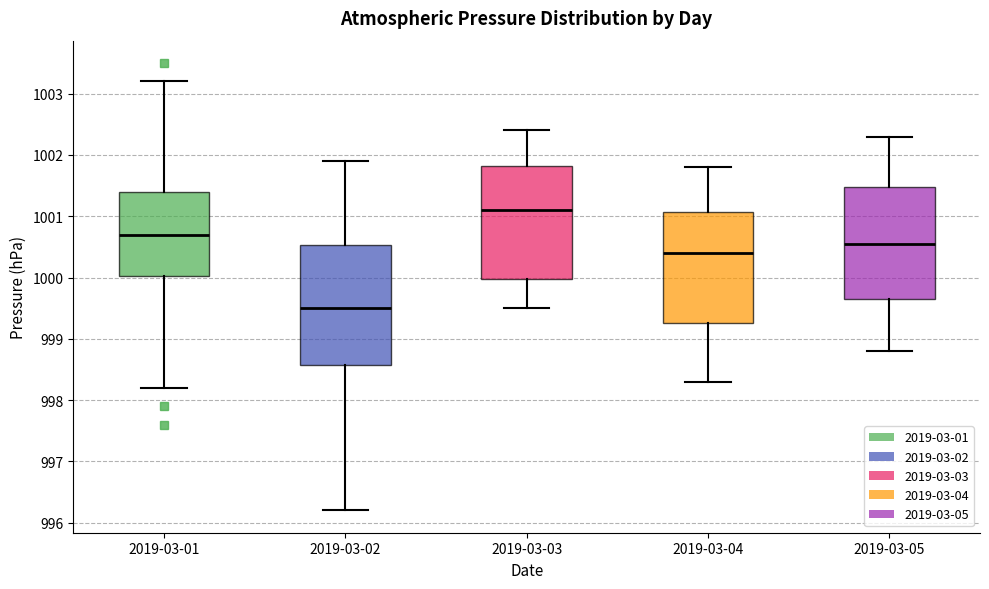

Reading left to right, read every box against the y-axis: the position of its median line, the range the box covers, and the ends of its whiskers. The values are not printed on the chart, so give them approximately, as read against the axis.

2019-03-01: median 1000.7, box 1000.0 to 1001.4, whiskers 998.2 to 1003.2
2019-03-02: median 999.5, box 998.6 to 1000.5, whiskers 996.2 to 1001.9
2019-03-03: median 1001.1, box 1000.0 to 1001.8, whiskers 999.5 to 1002.4
2019-03-04: median 1000.4, box 999.3 to 1001.1, whiskers 998.3 to 1001.8
2019-03-05: median 1000.6, box 999.7 to 1001.5, whiskers 998.8 to 1002.3